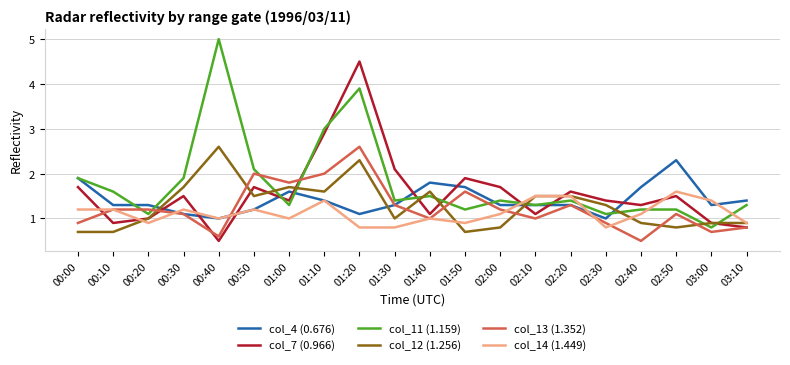

What is the difference between the maximum and minimum values in the col_4 (0.676) series?

1.3